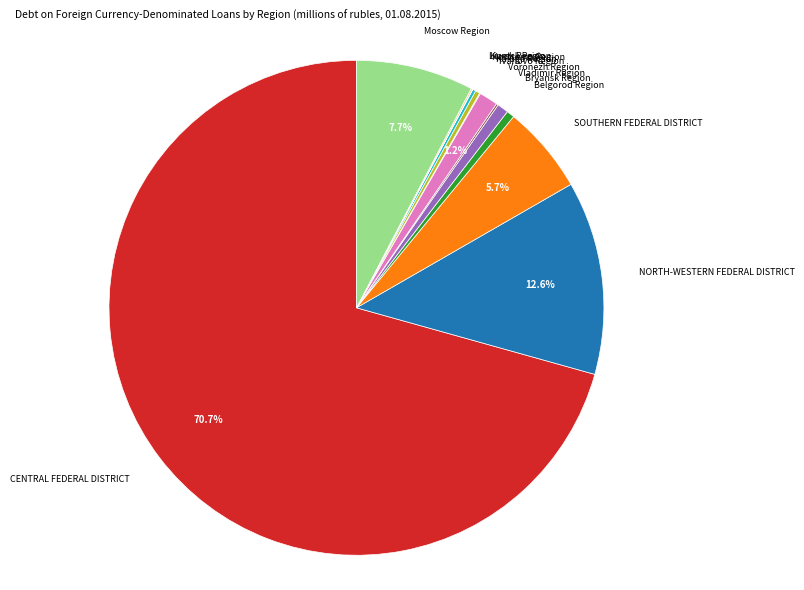

Do SOUTHERN FEDERAL DISTRICT and CENTRAL FEDERAL DISTRICT together represent more than half of the pie?

Yes